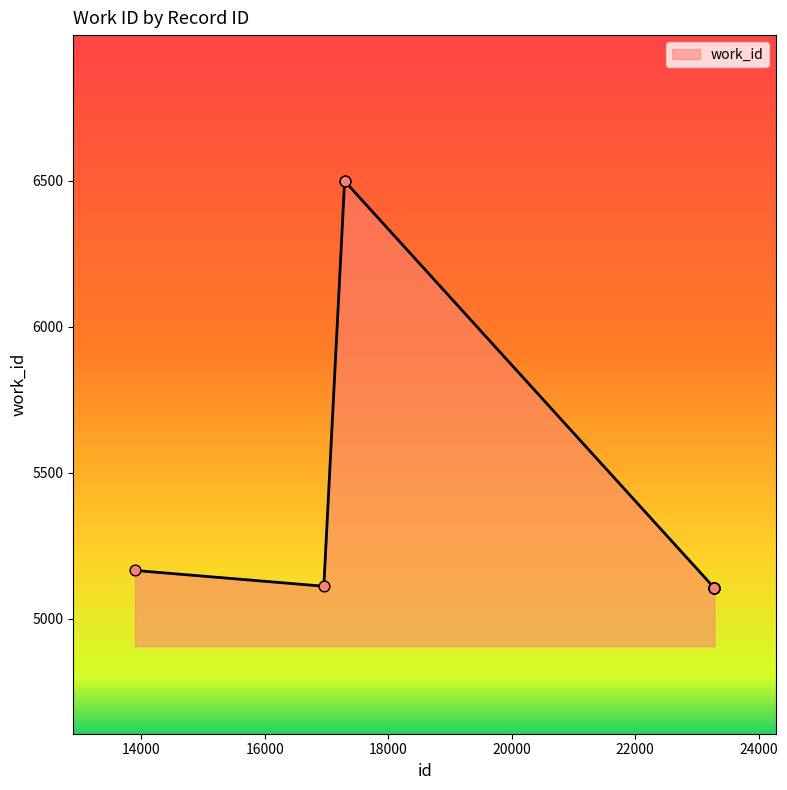

What is the difference between the maximum and minimum values?

1392